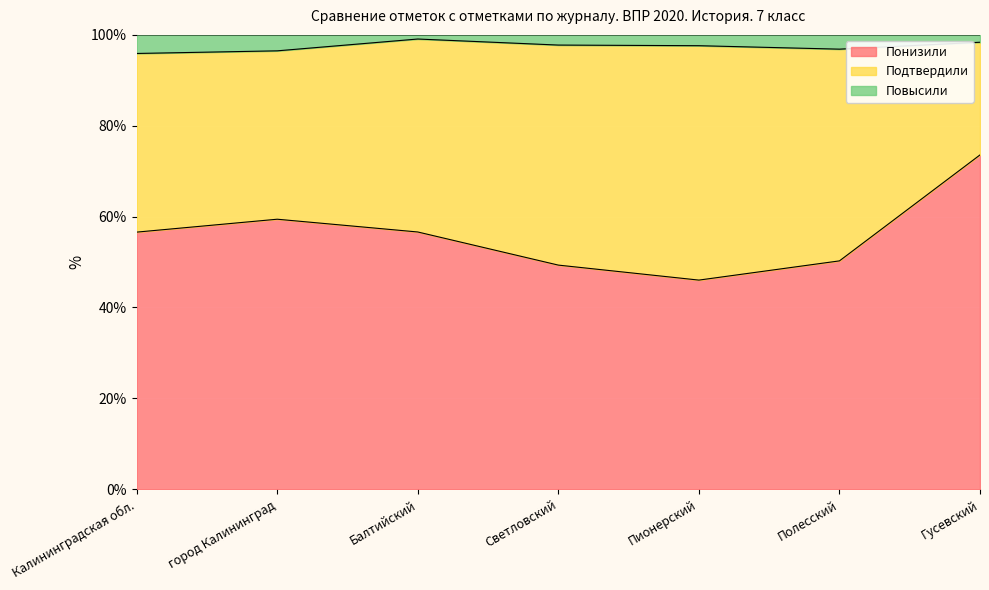

What is the highest value of the Понизили series?

73.6